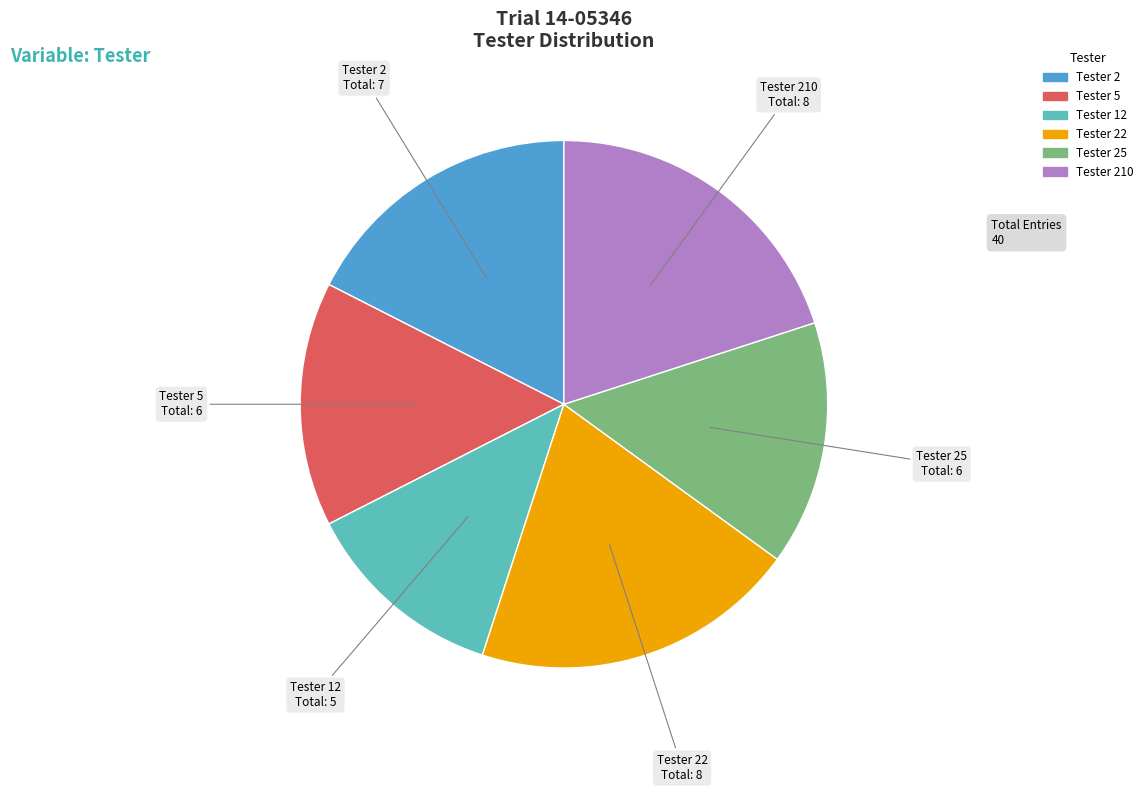

Is there a majority slice in this chart?

No